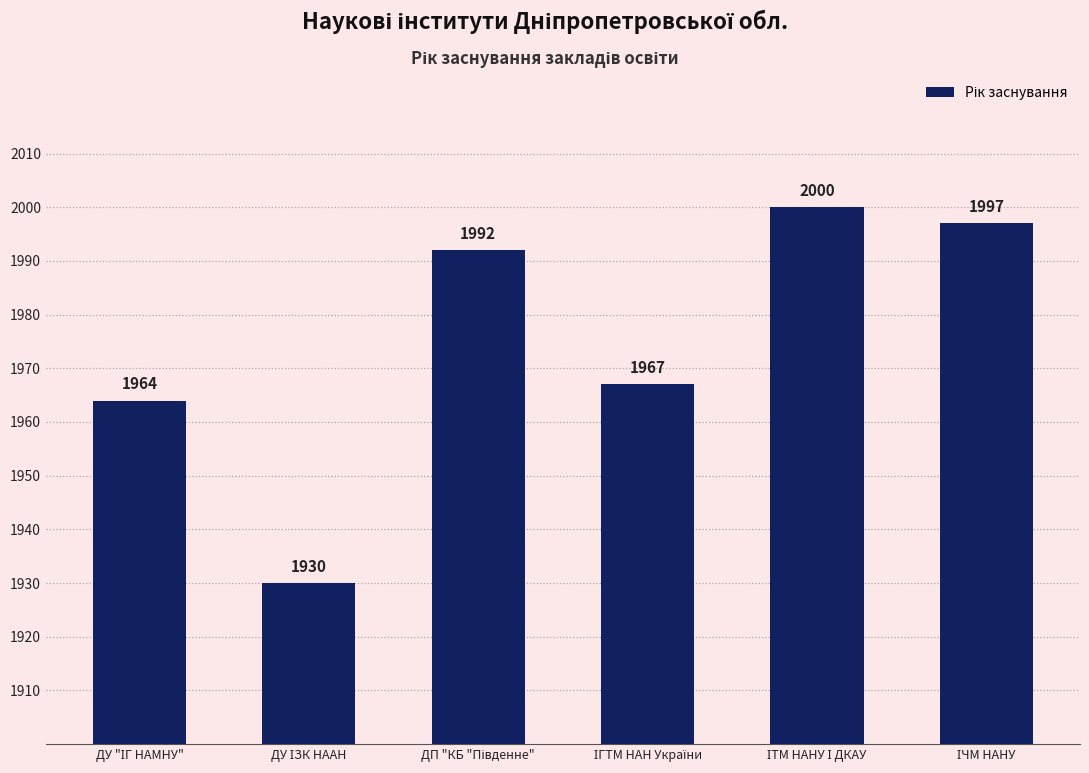

What is the smallest value displayed?

1930